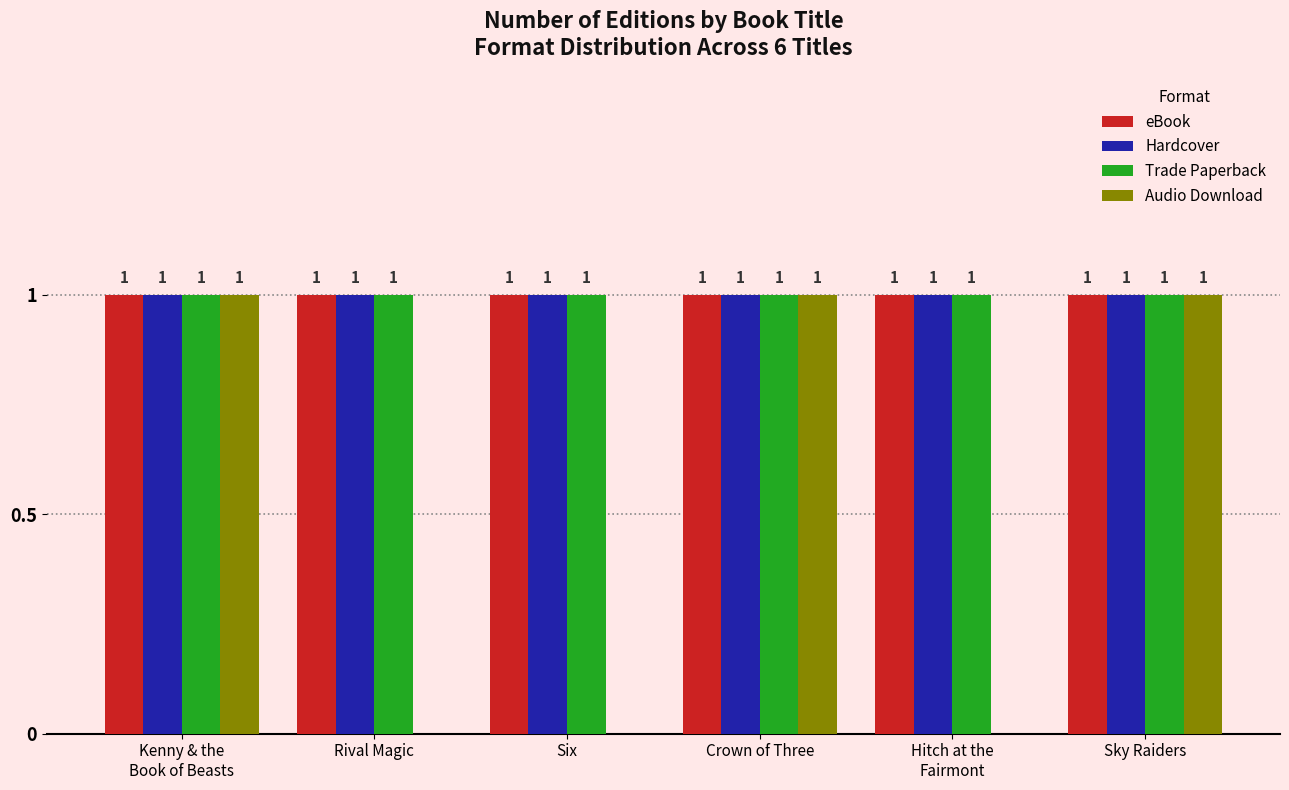

Is it true that Trade Paperback equals 1 at Sky Raiders?

True